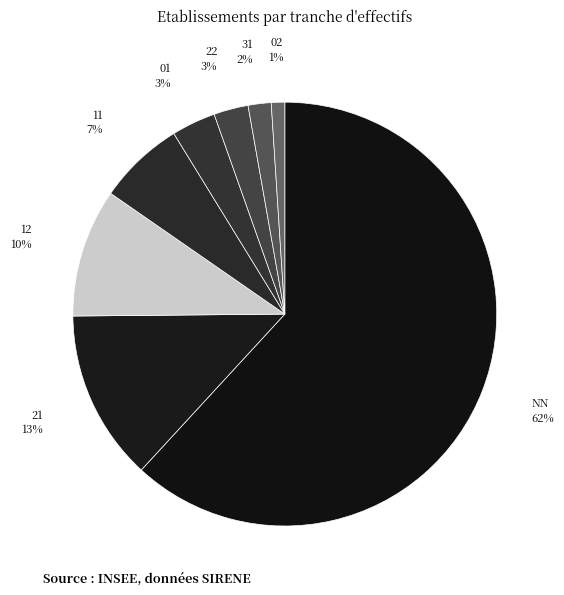

To the nearest percent, what is the combined percentage of 12 and 31?

12%